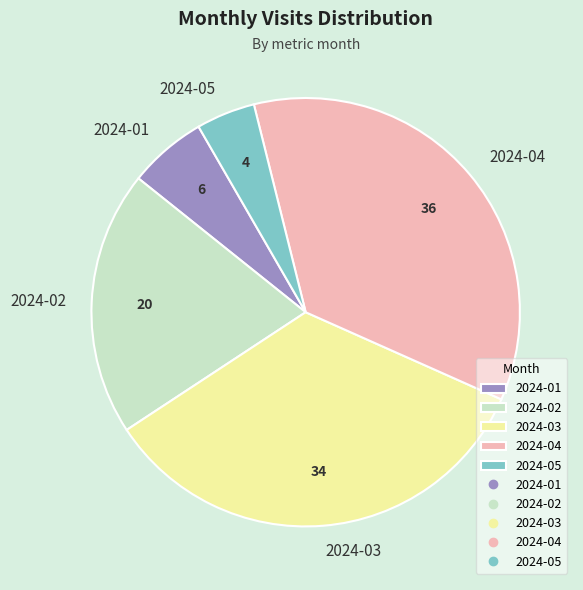

What is the smallest slice in the pie chart?

2024-05